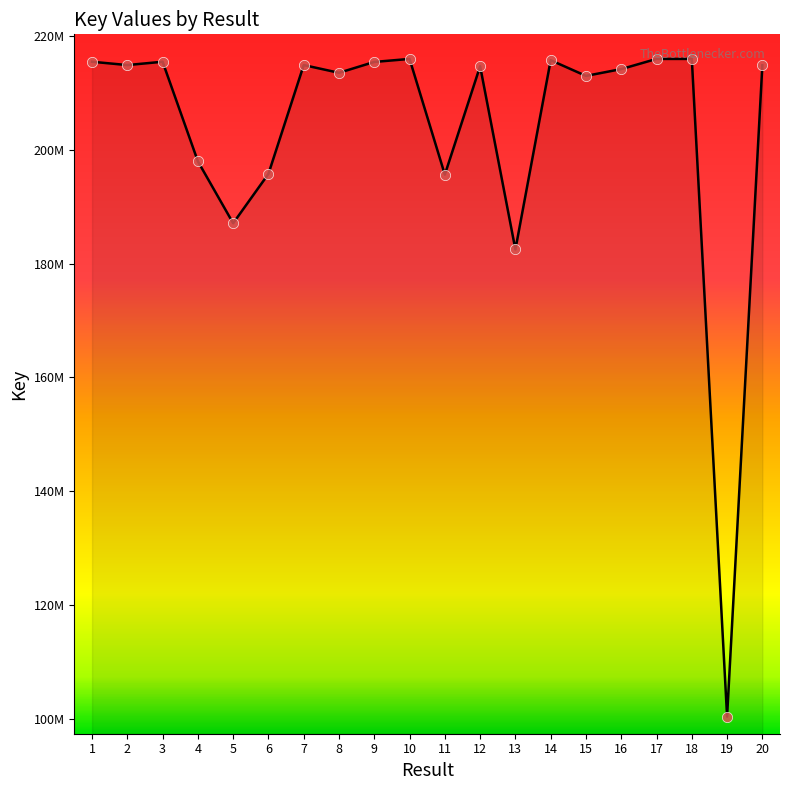

Between 2 and 17, which is larger?

17